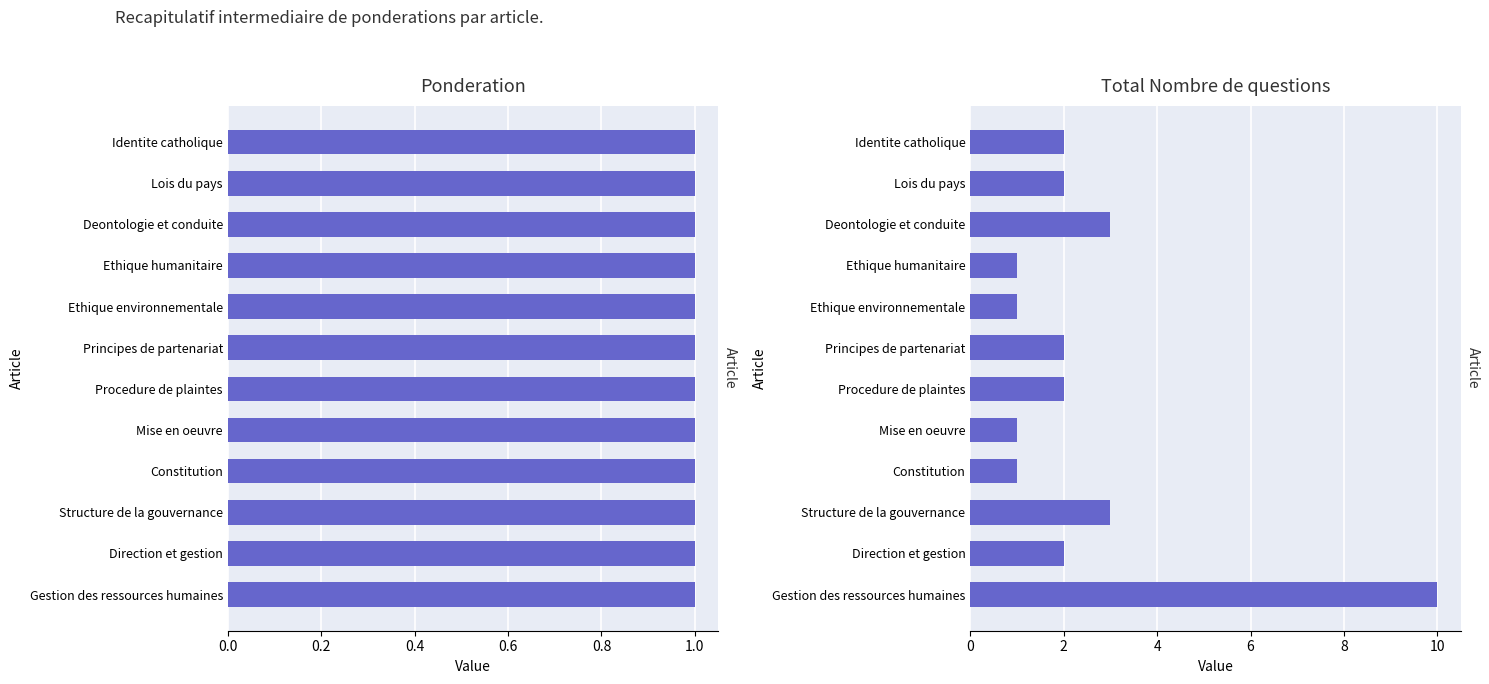

At 0.6, list the series in order from largest to smallest.

Total Nombre de questions, Ponderation